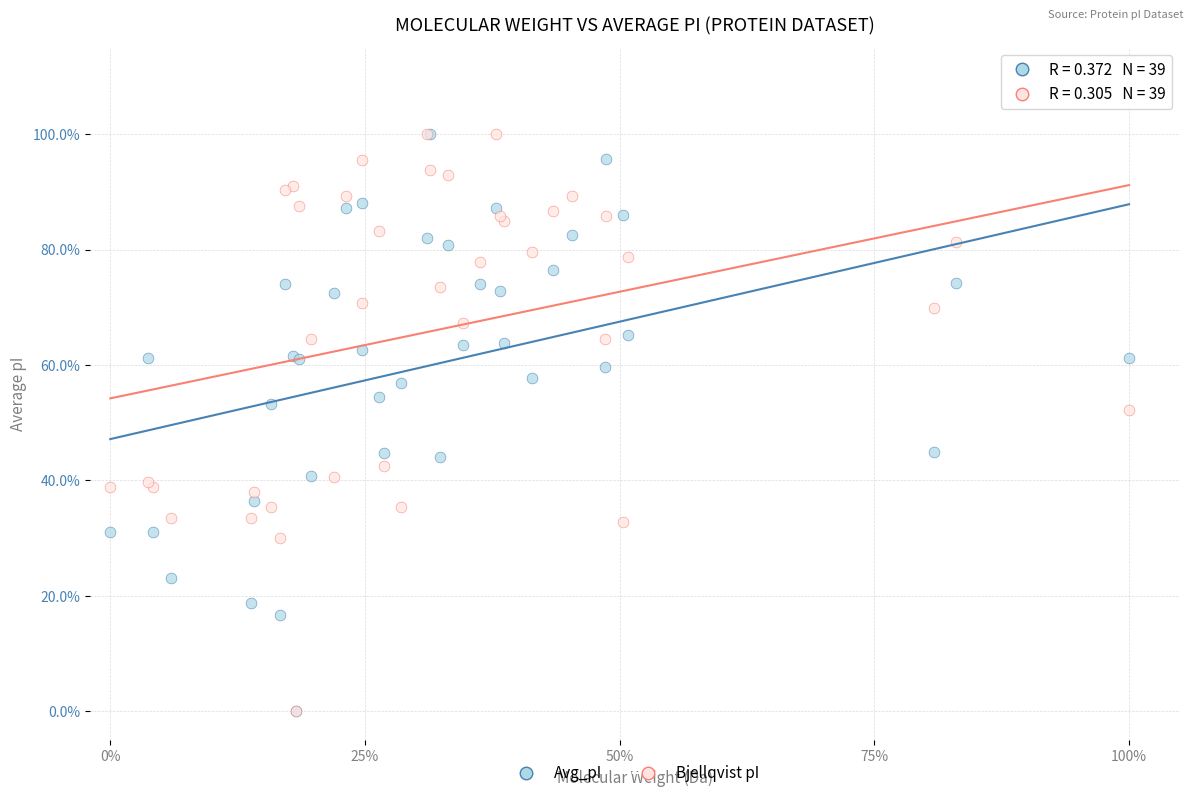

What are all the series names shown in the legend?

Avg_pI, Bjellqvist pI